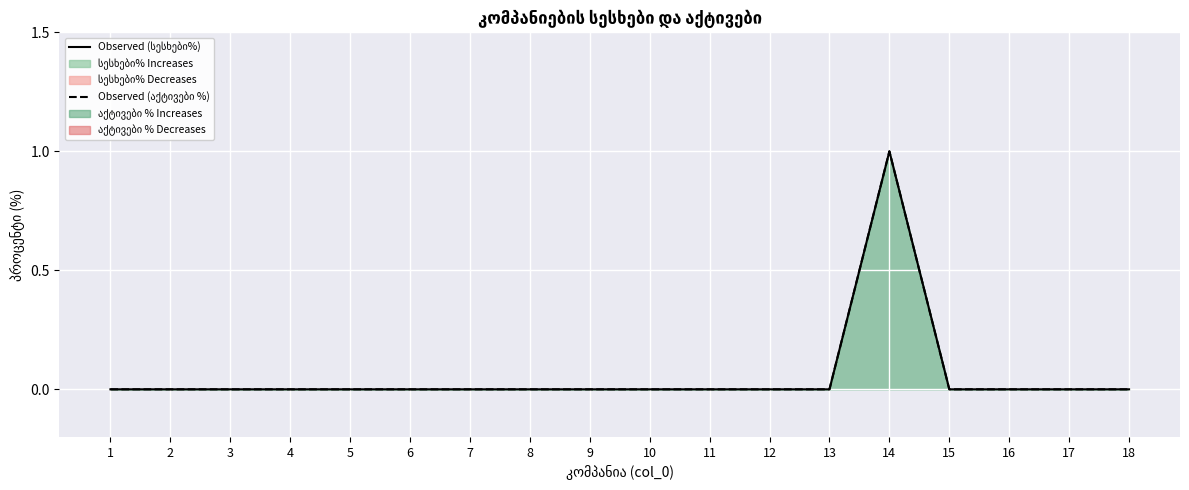

How many lines are shown in the chart?

2